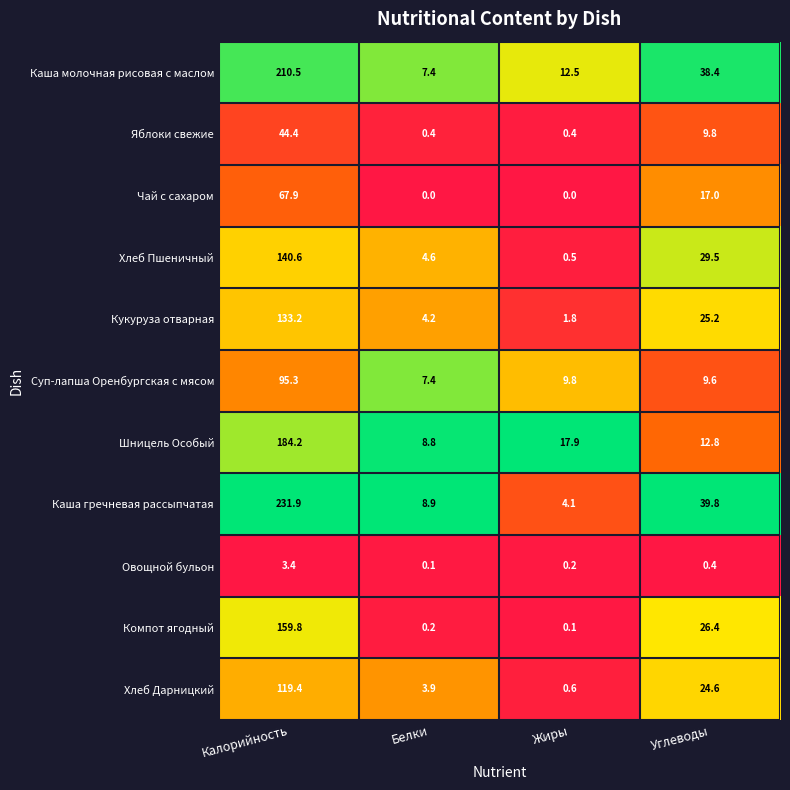

Which label corresponds to the largest value in the chart?

Калорийность